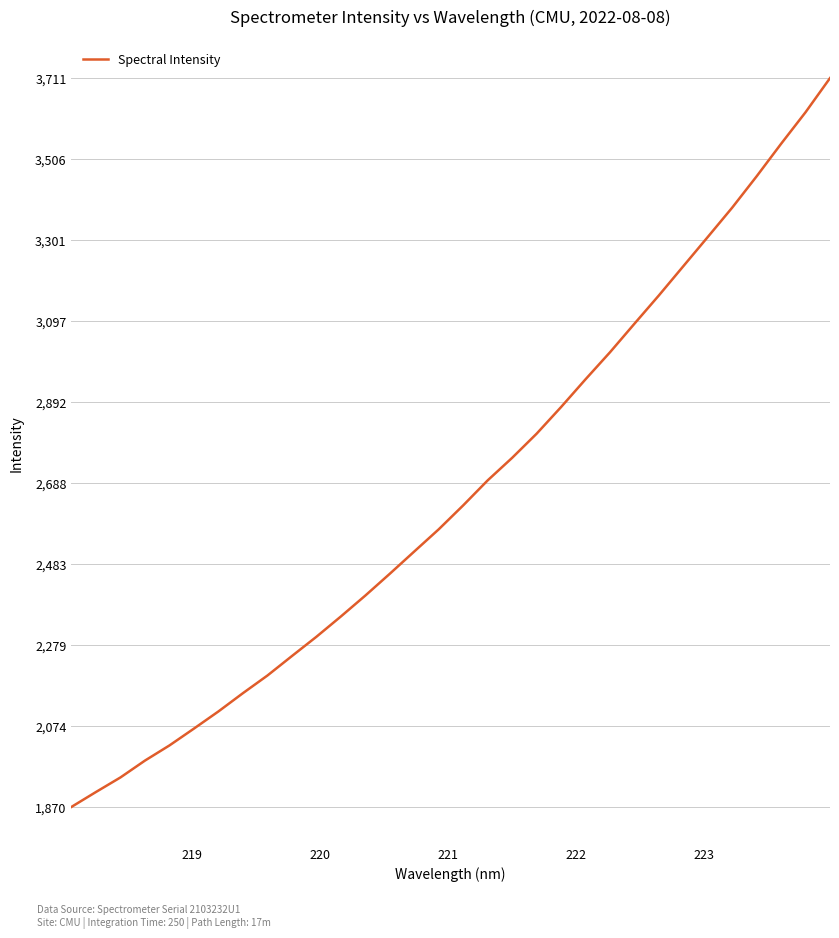

What is the maximum value shown in the chart?

3711.0